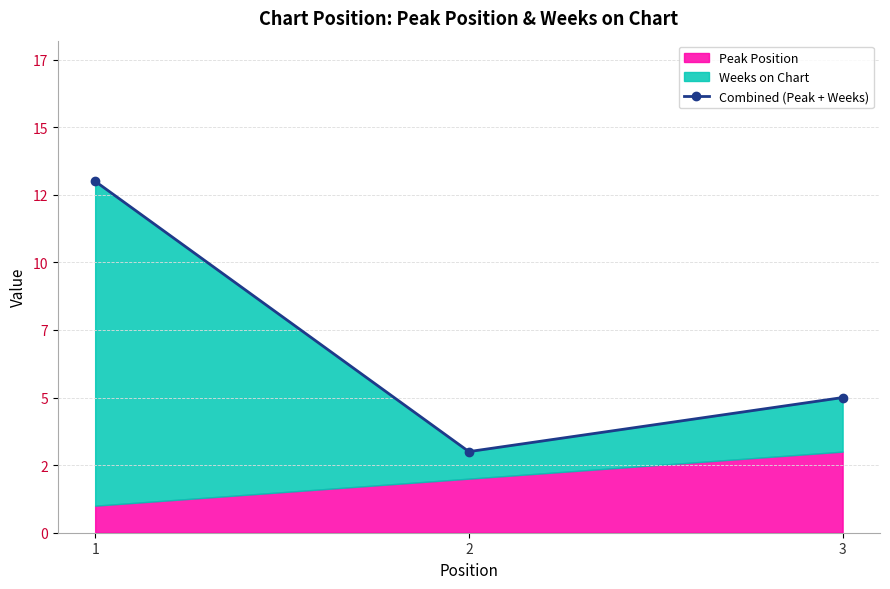

At which label is the value closest to 8?

3